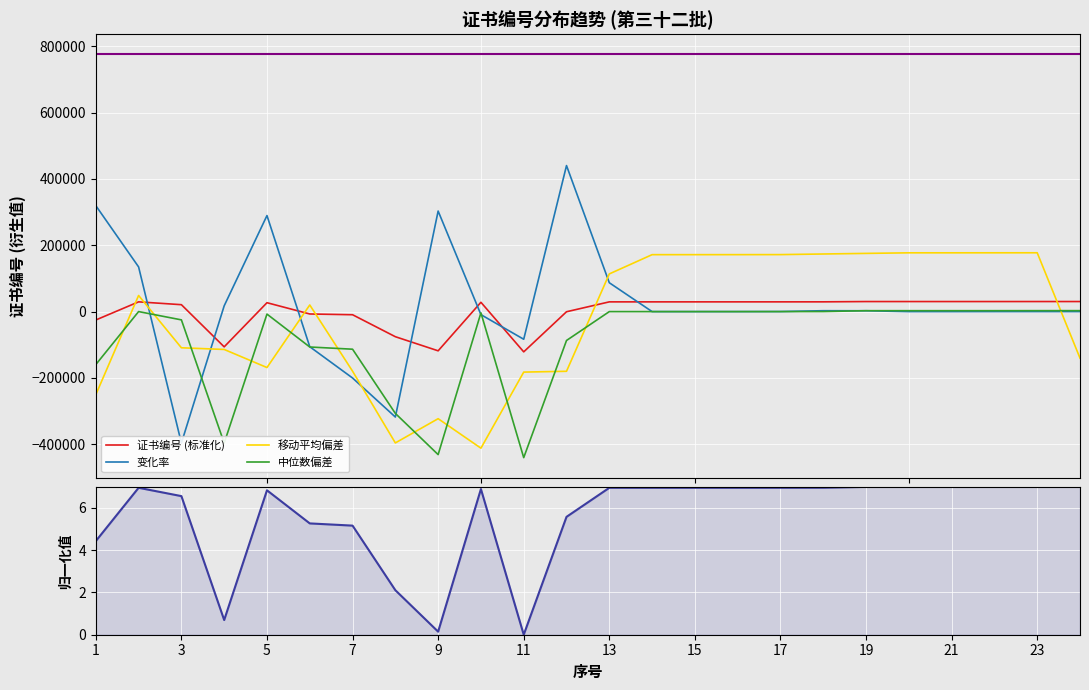

True or false: 中位数偏差 and 证书编号 (标准化) cross at least once.

False